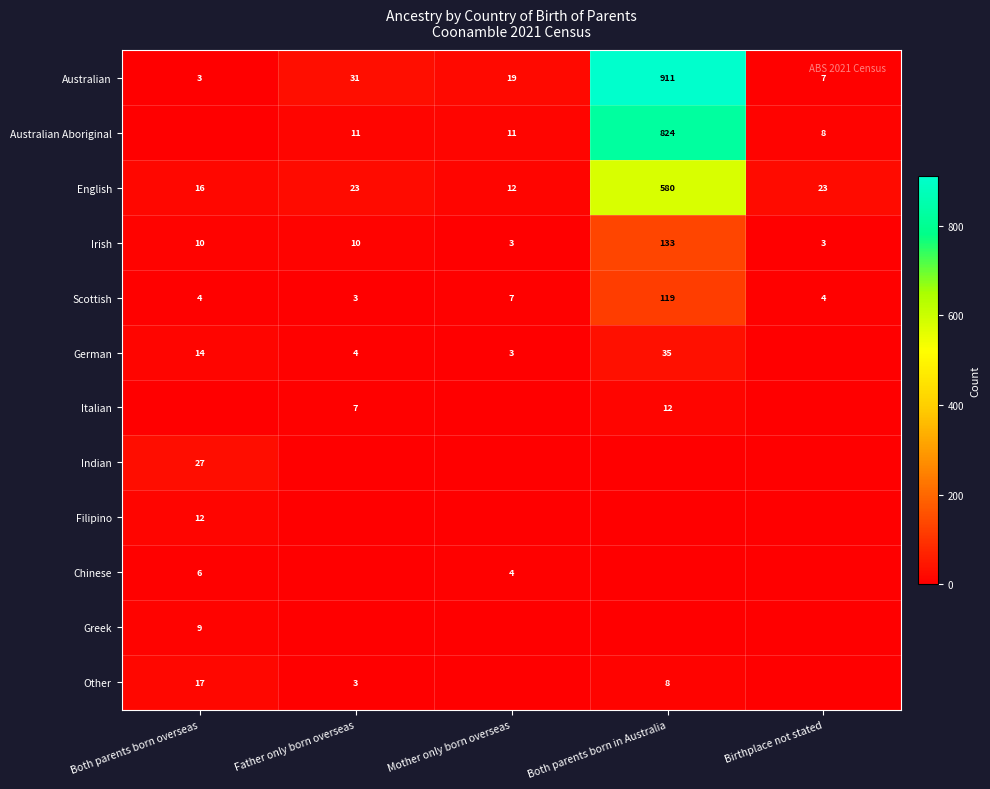

Is it true that Other equals 3 at Father only born overseas?

True